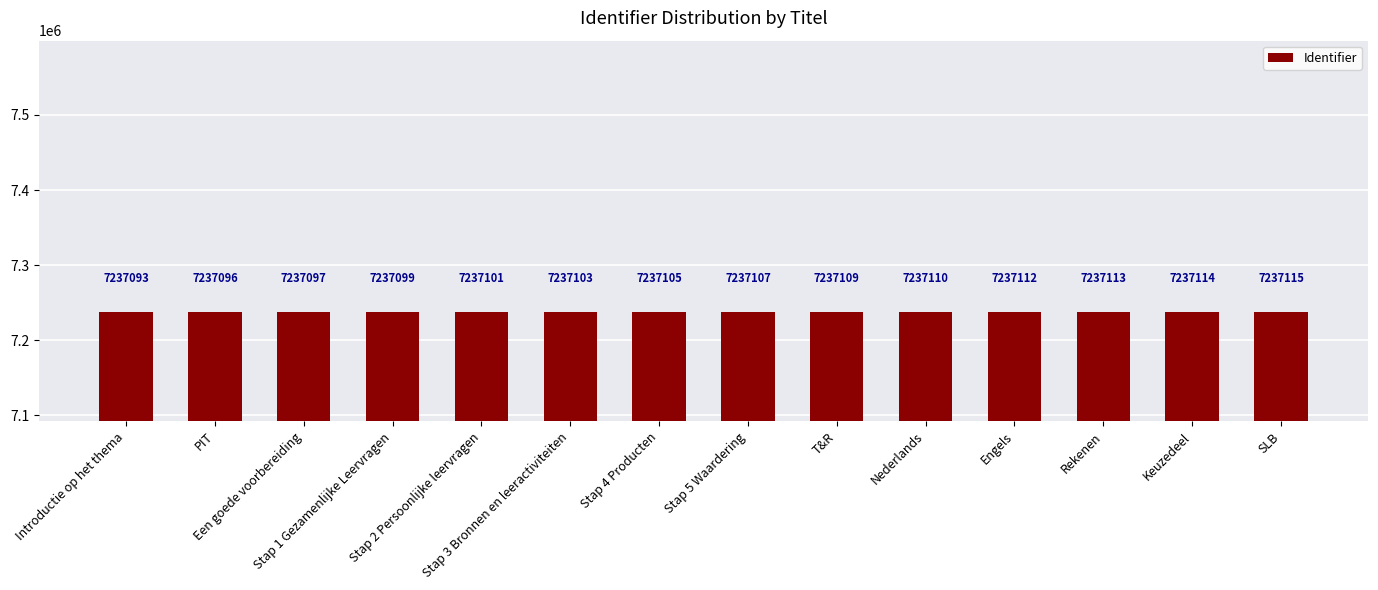

True or false: the data shows 7237093 at Introductie op het thema.

True